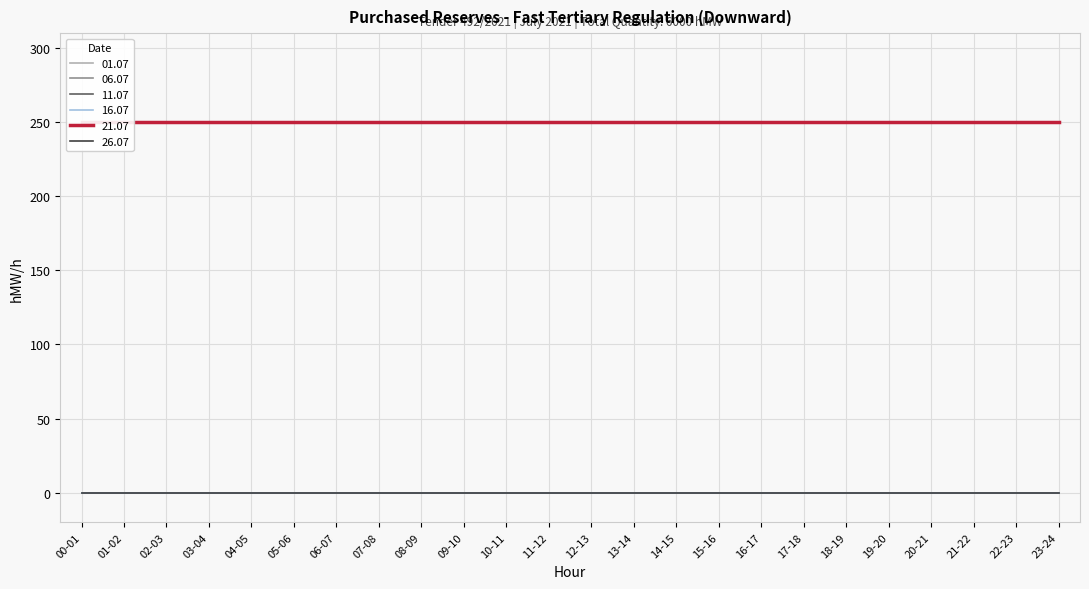

Reading left to right, transcribe all the data shown in this chart.

01.07: 00-01=0	01-02=0	02-03=0	03-04=0	04-05=0	05-06=0	06-07=0	07-08=0	08-09=0	09-10=0	10-11=0	11-12=0	12-13=0	13-14=0	14-15=0	15-16=0	16-17=0	17-18=0	18-19=0	19-20=0	20-21=0	21-22=0	22-23=0	23-24=0
06.07: 00-01=0	01-02=0	02-03=0	03-04=0	04-05=0	05-06=0	06-07=0	07-08=0	08-09=0	09-10=0	10-11=0	11-12=0	12-13=0	13-14=0	14-15=0	15-16=0	16-17=0	17-18=0	18-19=0	19-20=0	20-21=0	21-22=0	22-23=0	23-24=0
11.07: 00-01=0	01-02=0	02-03=0	03-04=0	04-05=0	05-06=0	06-07=0	07-08=0	08-09=0	09-10=0	10-11=0	11-12=0	12-13=0	13-14=0	14-15=0	15-16=0	16-17=0	17-18=0	18-19=0	19-20=0	20-21=0	21-22=0	22-23=0	23-24=0
16.07: 00-01=0	01-02=0	02-03=0	03-04=0	04-05=0	05-06=0	06-07=0	07-08=0	08-09=0	09-10=0	10-11=0	11-12=0	12-13=0	13-14=0	14-15=0	15-16=0	16-17=0	17-18=0	18-19=0	19-20=0	20-21=0	21-22=0	22-23=0	23-24=0
21.07: 00-01=250	01-02=250	02-03=250	03-04=250	04-05=250	05-06=250	06-07=250	07-08=250	08-09=250	09-10=250	10-11=250	11-12=250	12-13=250	13-14=250	14-15=250	15-16=250	16-17=250	17-18=250	18-19=250	19-20=250	20-21=250	21-22=250	22-23=250	23-24=250
26.07: 00-01=0	01-02=0	02-03=0	03-04=0	04-05=0	05-06=0	06-07=0	07-08=0	08-09=0	09-10=0	10-11=0	11-12=0	12-13=0	13-14=0	14-15=0	15-16=0	16-17=0	17-18=0	18-19=0	19-20=0	20-21=0	21-22=0	22-23=0	23-24=0